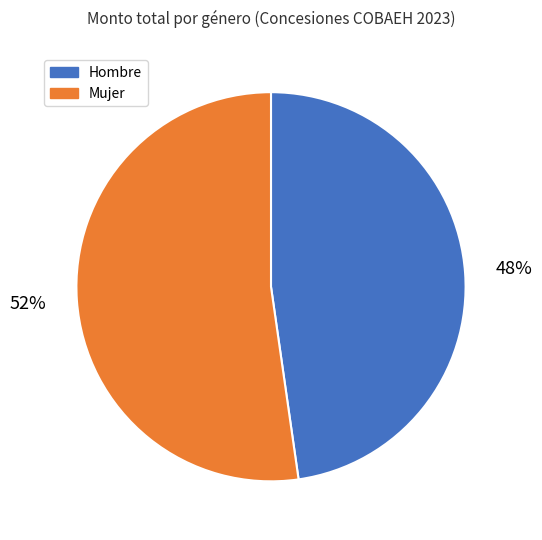

To the nearest percent, what is the combined percentage of Mujer and Hombre?

100%